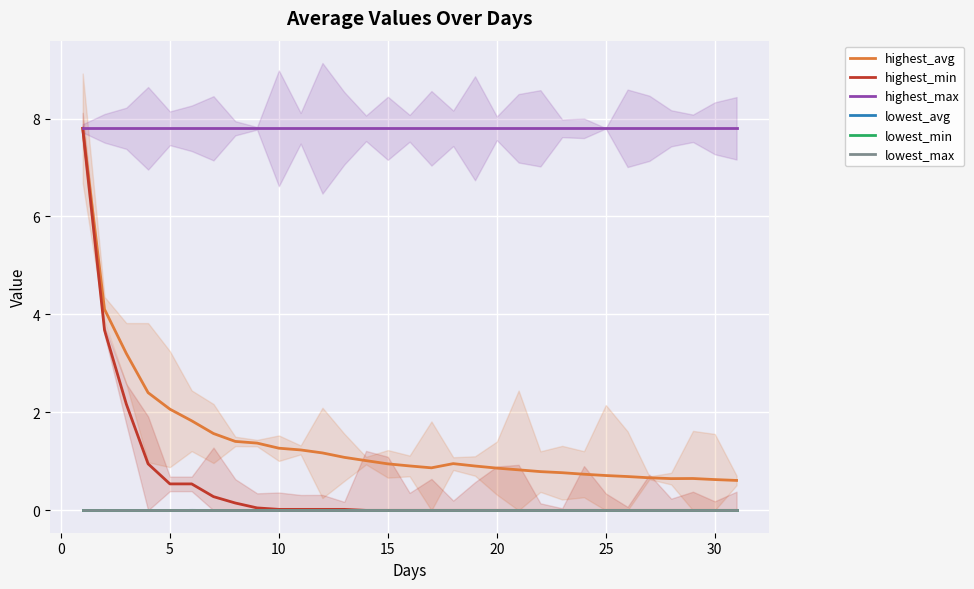

Reading left to right, list all the values displayed in this chart.

highest_avg: 7.8	4.1	3.2	2.4	2.1	1.8	1.6	1.4	1.4	1.3	1.2	1.2	1.1	1.0	0.9	0.9	0.9	1.0	0.9	0.9	0.8	0.8	0.8	0.7	0.7	0.7	0.7	0.6	0.7	0.6	0.6
highest_min: 7.8	3.7	2.2	0.9	0.5	0.5	0.3	0.1	0.1	0.0	0.0	0.0	0.0	0.0	0.0	0.0	0.0	0.0	0.0	0.0	0.0	0.0	0.0	0.0	0.0	0.0	0.0	0.0	0.0	0.0	0.0
highest_max: 7.8	7.8	7.8	7.8	7.8	7.8	7.8	7.8	7.8	7.8	7.8	7.8	7.8	7.8	7.8	7.8	7.8	7.8	7.8	7.8	7.8	7.8	7.8	7.8	7.8	7.8	7.8	7.8	7.8	7.8	7.8
lowest_avg: 0.0	0.0	0.0	0.0	0.0	0.0	0.0	0.0	0.0	0.0	0.0	0.0	0.0	0.0	0.0	0.0	0.0	0.0	0.0	0.0	0.0	0.0	0.0	0.0	0.0	0.0	0.0	0.0	0.0	0.0	0.0
lowest_min: 0.0	0.0	0.0	0.0	0.0	0.0	0.0	0.0	0.0	0.0	0.0	0.0	0.0	0.0	0.0	0.0	0.0	0.0	0.0	0.0	0.0	0.0	0.0	0.0	0.0	0.0	0.0	0.0	0.0	0.0	0.0
lowest_max: 0.0	0.0	0.0	0.0	0.0	0.0	0.0	0.0	0.0	0.0	0.0	0.0	0.0	0.0	0.0	0.0	0.0	0.0	0.0	0.0	0.0	0.0	0.0	0.0	0.0	0.0	0.0	0.0	0.0	0.0	0.0